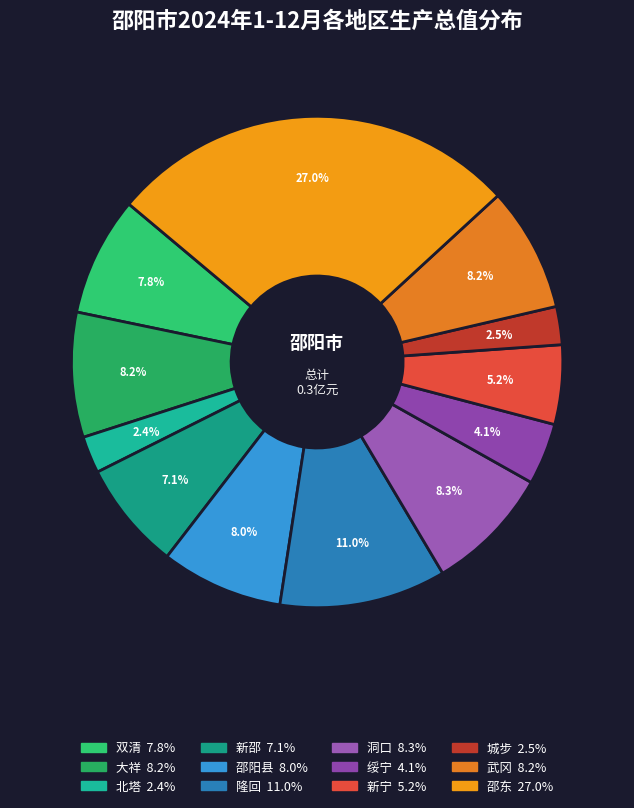

Which slice is the largest?

邵东